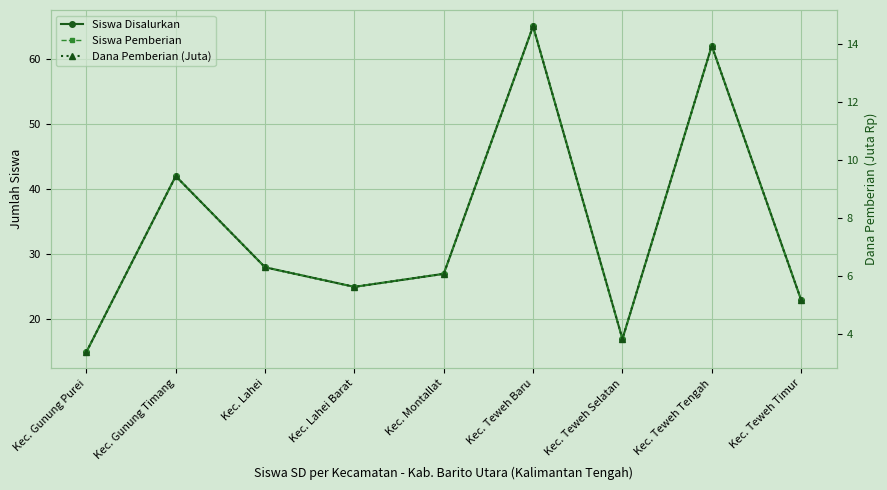

Which category has the highest value in the Dana Pemberian (Juta) series?

Kec. Teweh Baru